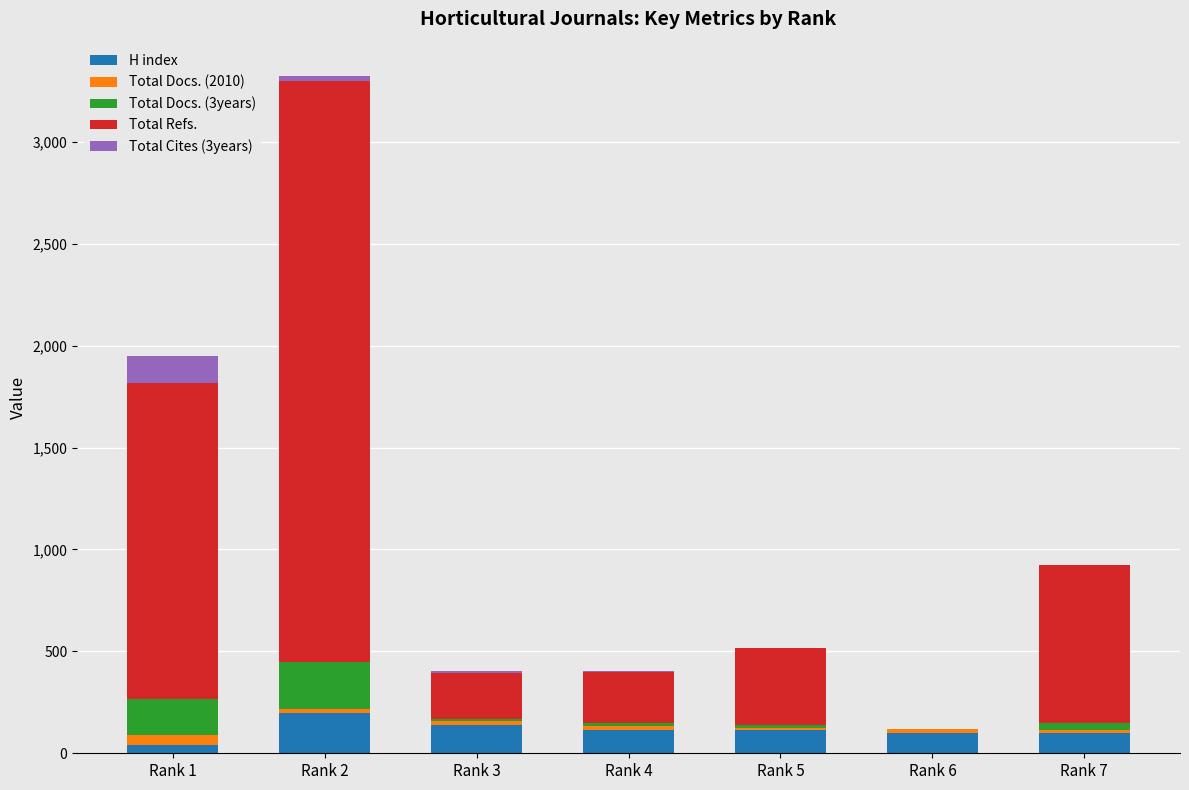

What is the highest value of the H index series?

199